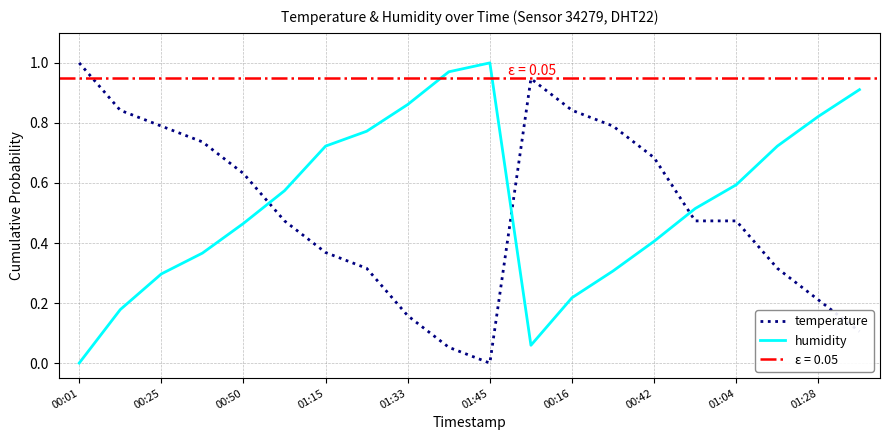

The value of humidity at 00:25 is 0.3. True or false?

True